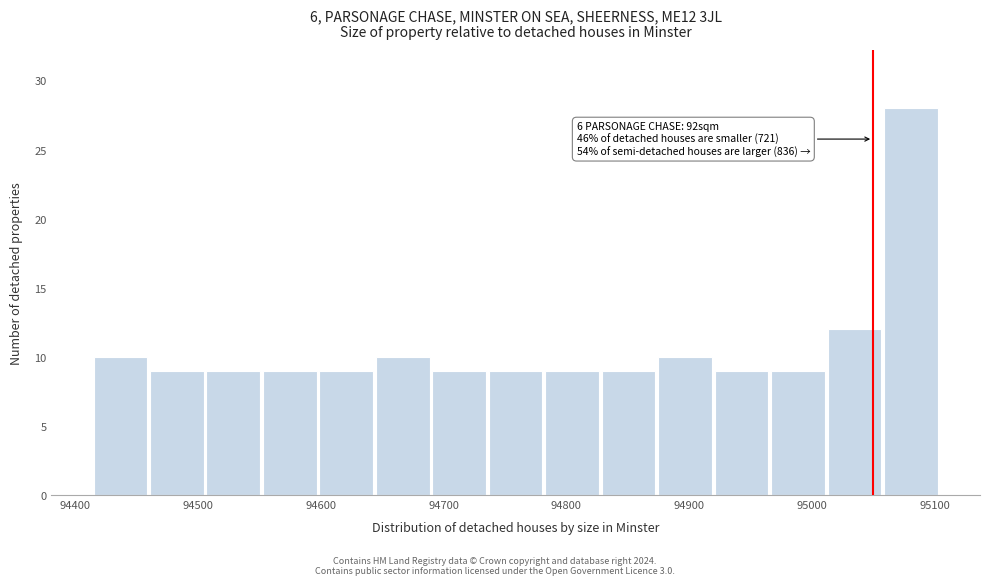

Over which range of the x-axis is the bar tallest?

95060 to 95100